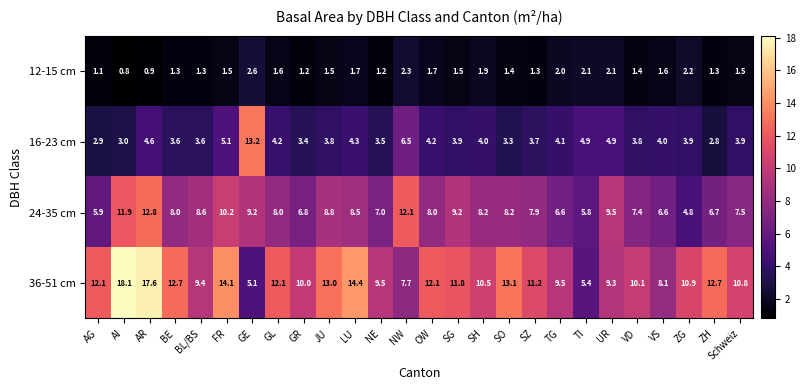

Between AG and VD, which series saw the biggest shift?

36-51 cm